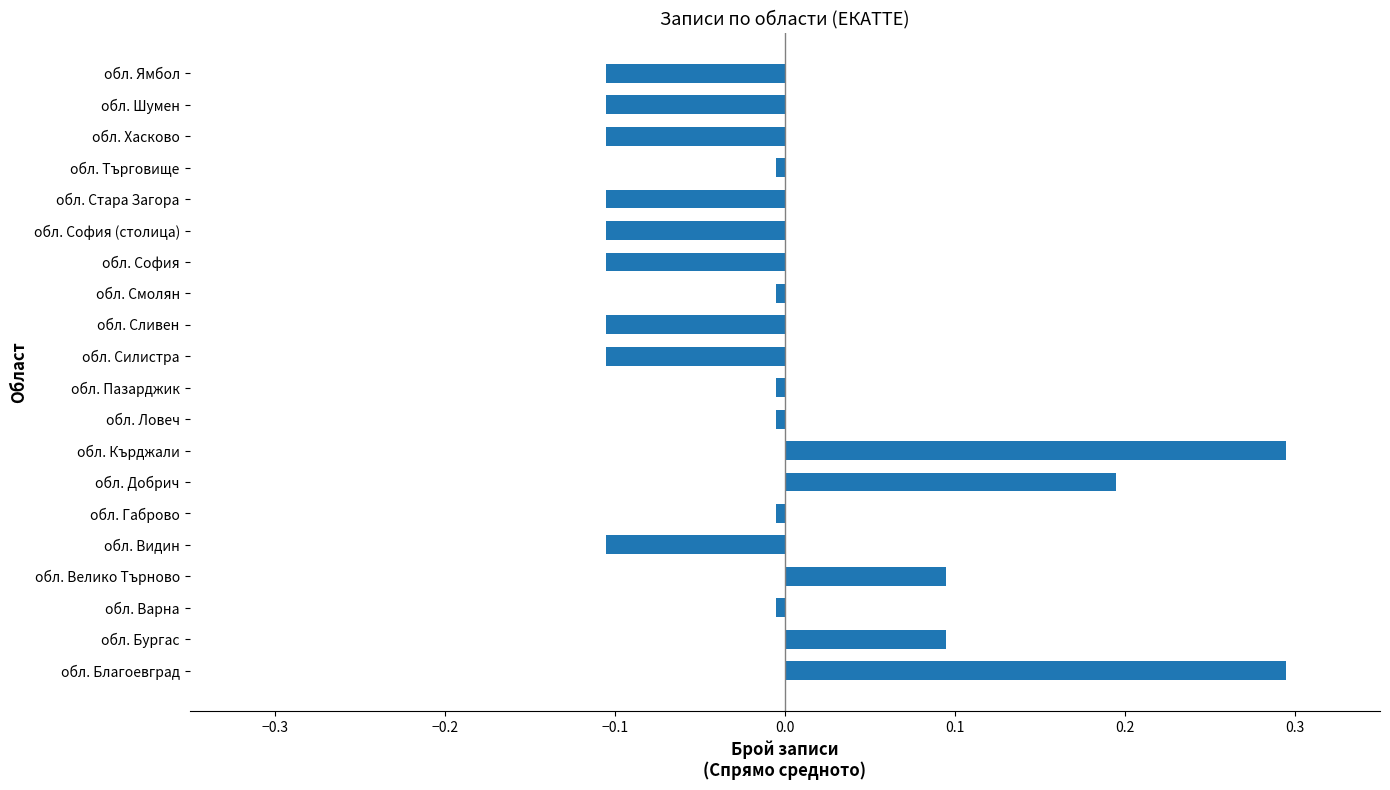

True or false: the data shows 0.1 at обл. Велико Търново.

True